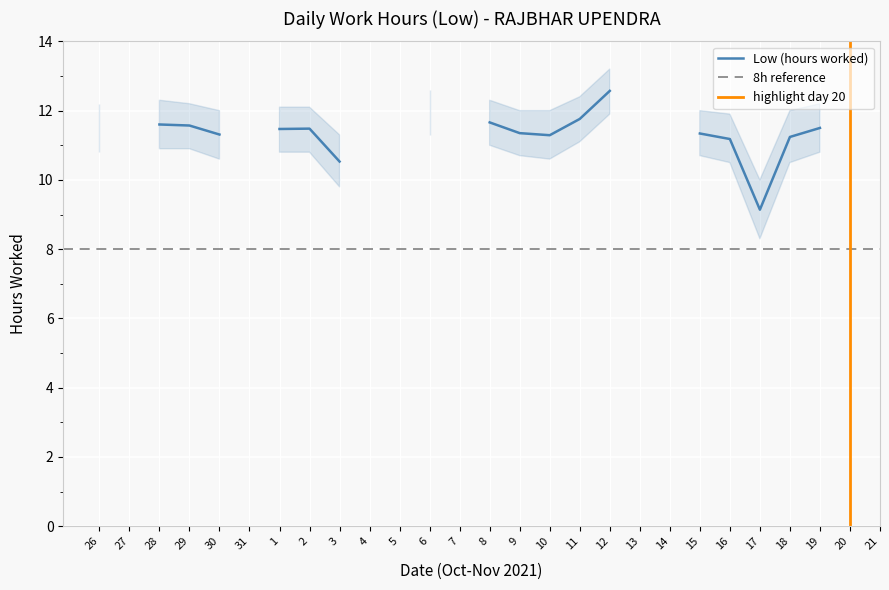

True or false: shadow_lower and Low (hours worked) intersect in this chart.

False